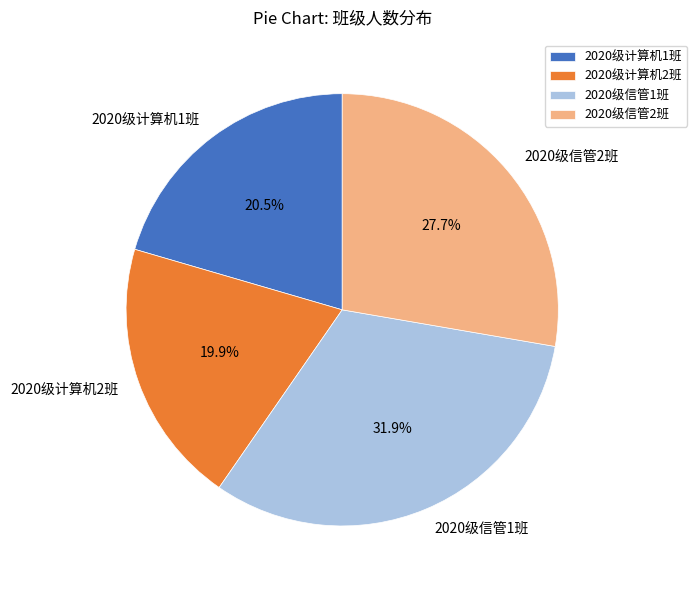

Which slice is the largest?

2020级信管1班